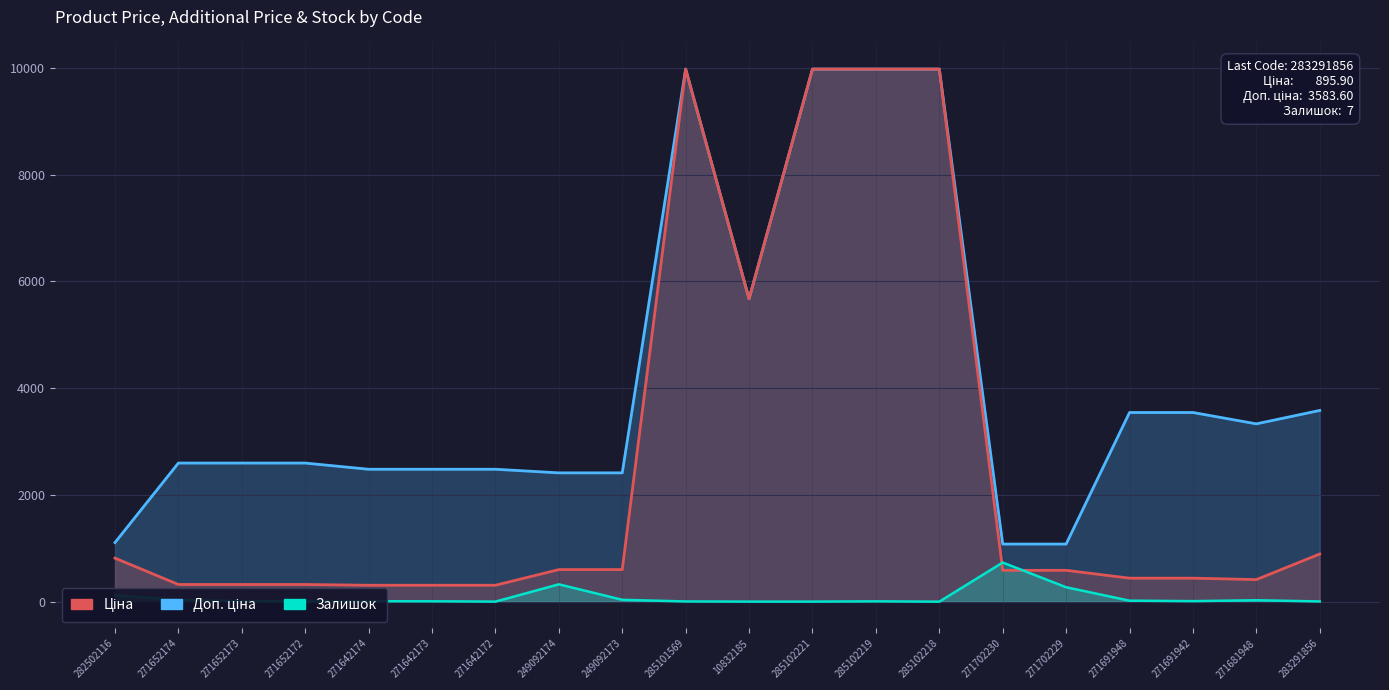

Where is Ціна nearest to the value 5142?

10832185